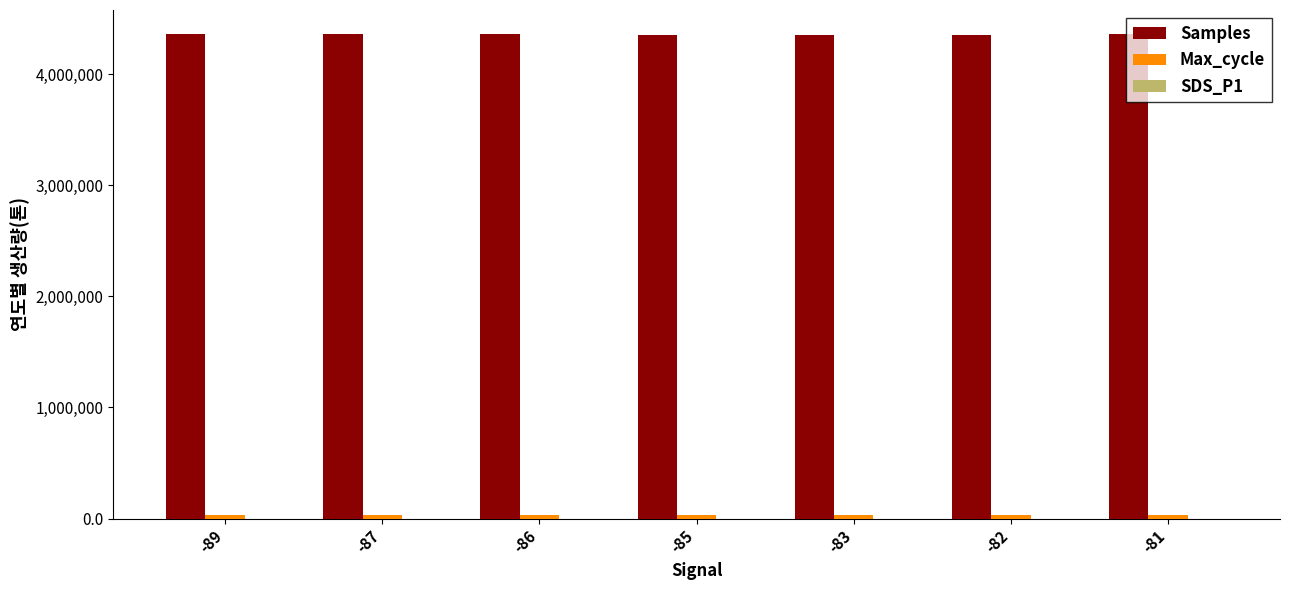

How many groups of bars are there?

7